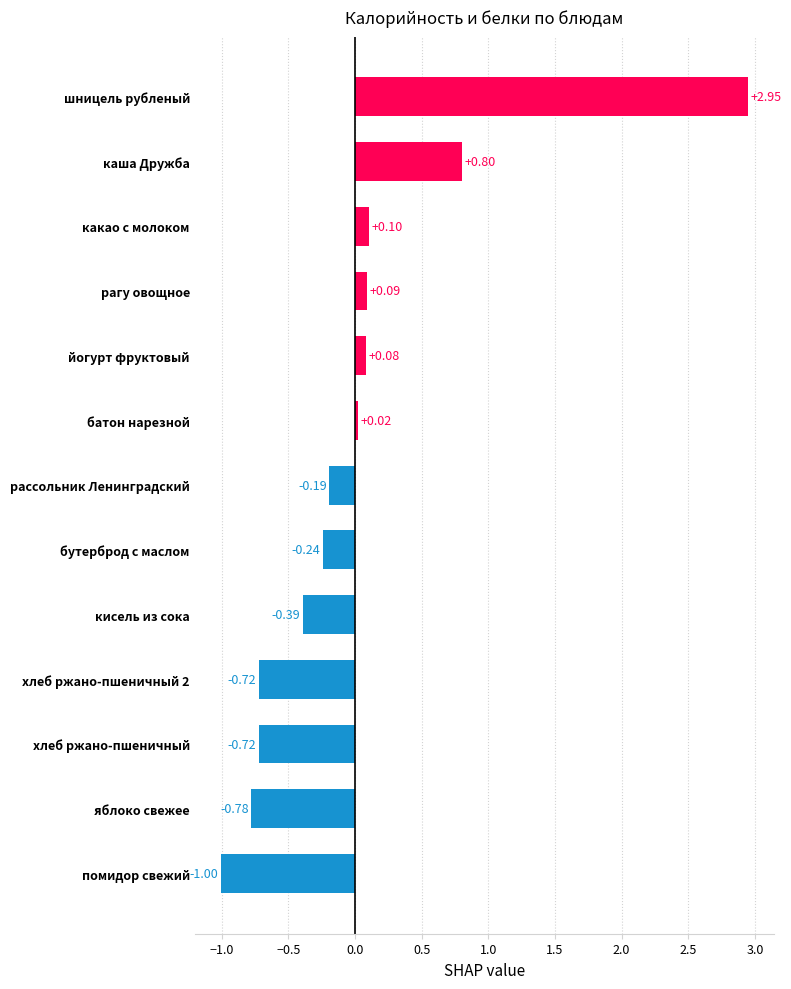

What is the change in value from рагу овощное to яблоко свежее?

-0.9